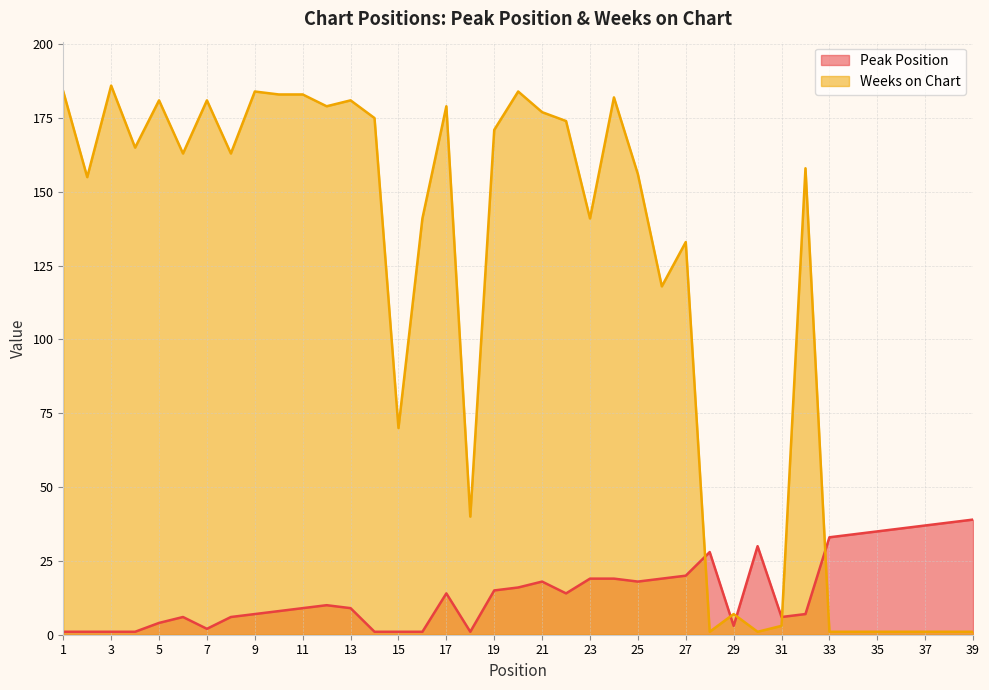

The value of Weeks on Chart at 2 is 237. True or false?

False